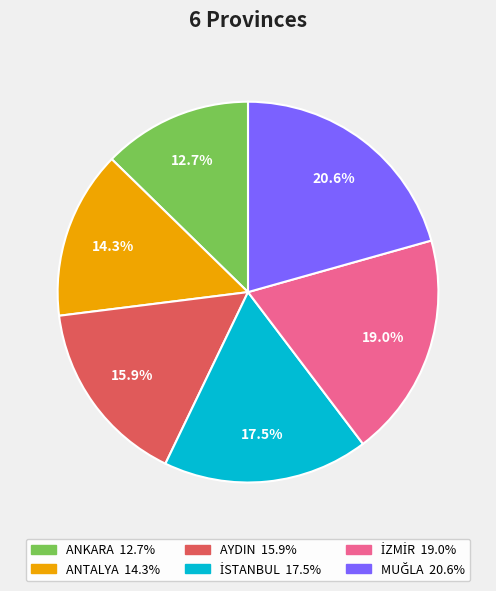

What is the smallest slice in the pie chart?

ANKARA